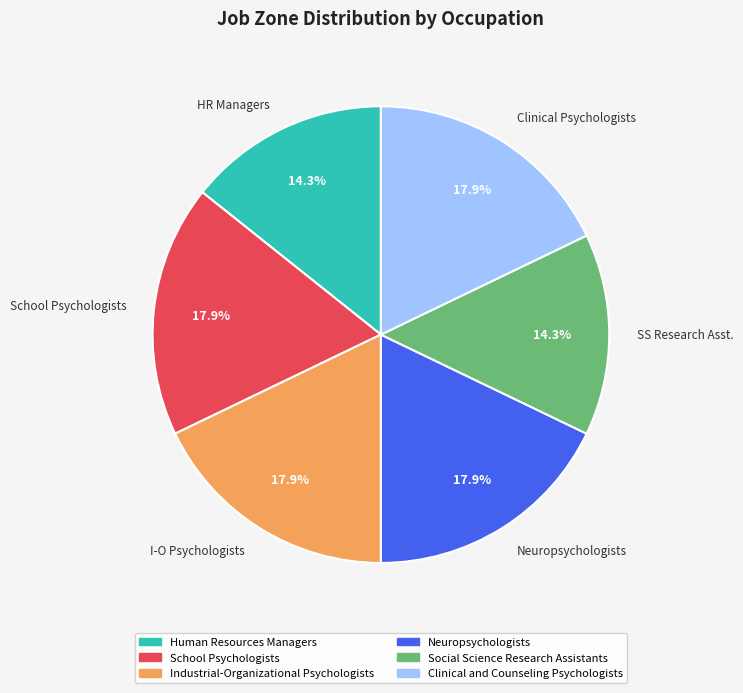

What percentage do Neuropsychologists and Clinical Psychologists together represent?

35.7%